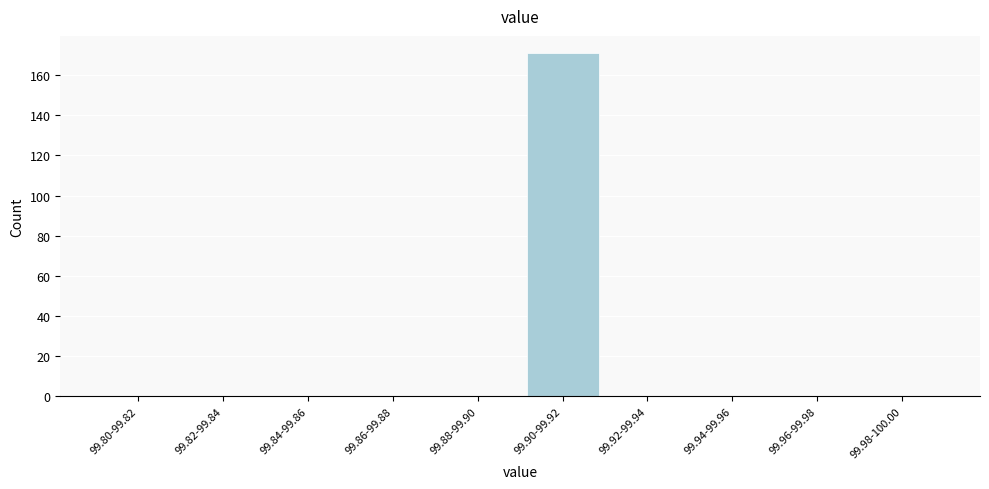

Reading left to right, transcribe all the data shown in this chart.

99.80-99.82=0	99.82-99.84=0	99.84-99.86=0	99.86-99.88=0	99.88-99.90=0	99.90-99.92=171	99.92-99.94=0	99.94-99.96=0	99.96-99.98=0	99.98-100.00=0